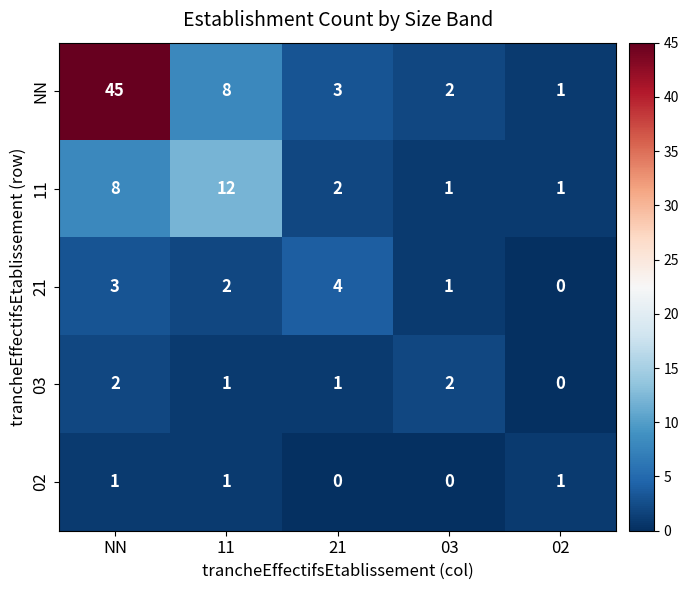

Where does the 11 series first go above 2?

NN